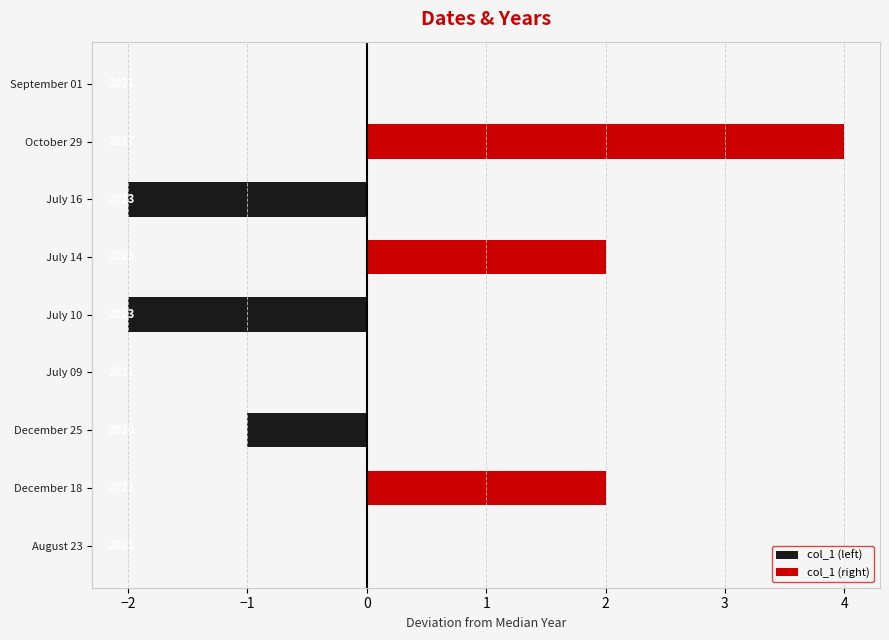

At December 18, list the series in order from largest to smallest.

col_1 (right), col_1 (left)